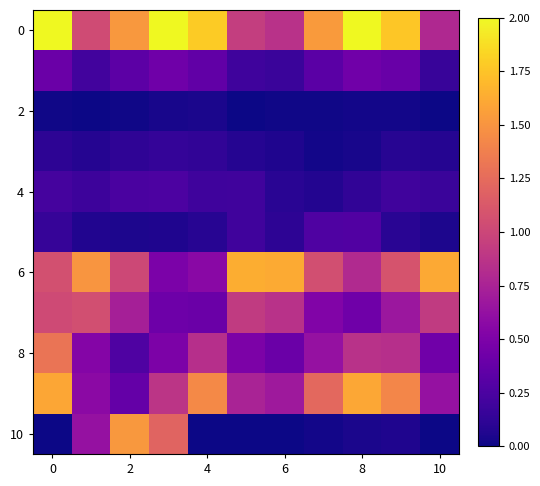

How many series are shown in this chart?

11